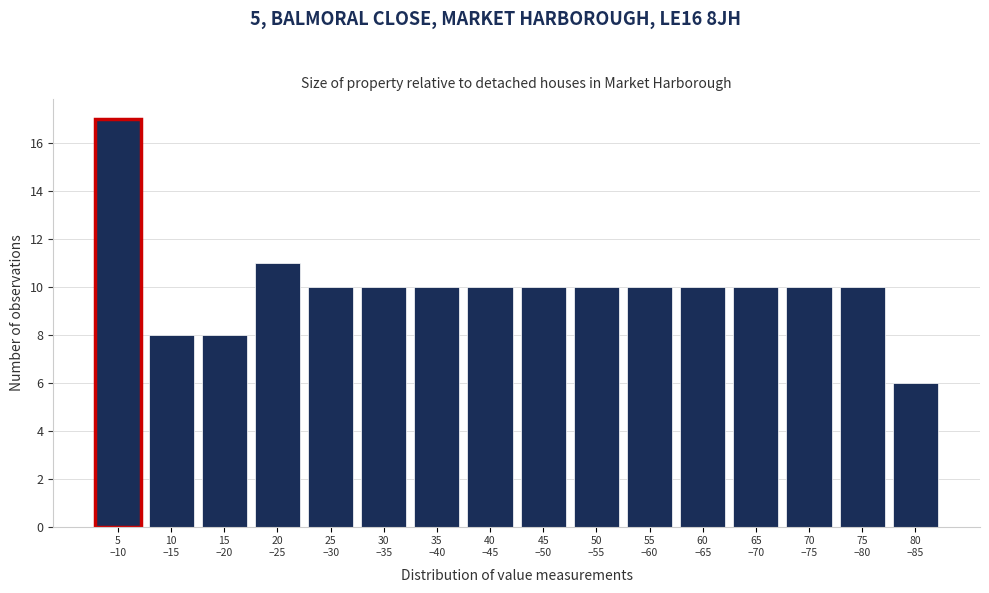

Reading left to right, what are all the values shown in this chart?

17	8	8	11	10	10	10	10	10	10	10	10	10	10	10	6